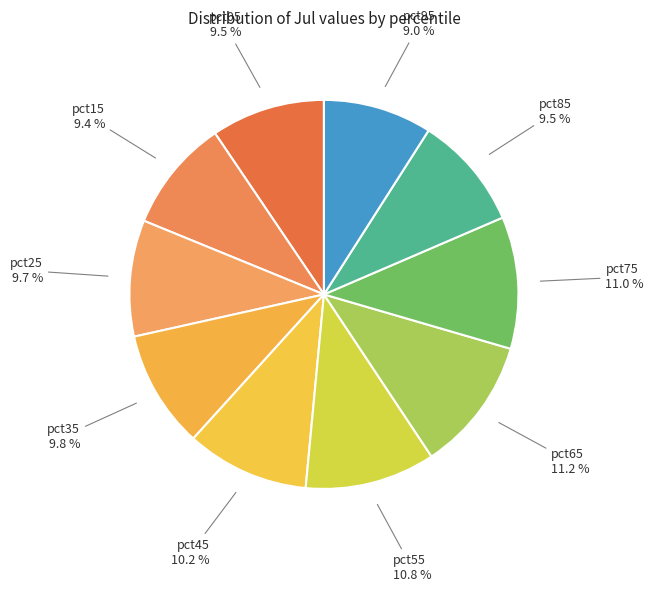

How many segments does this pie chart have?

10